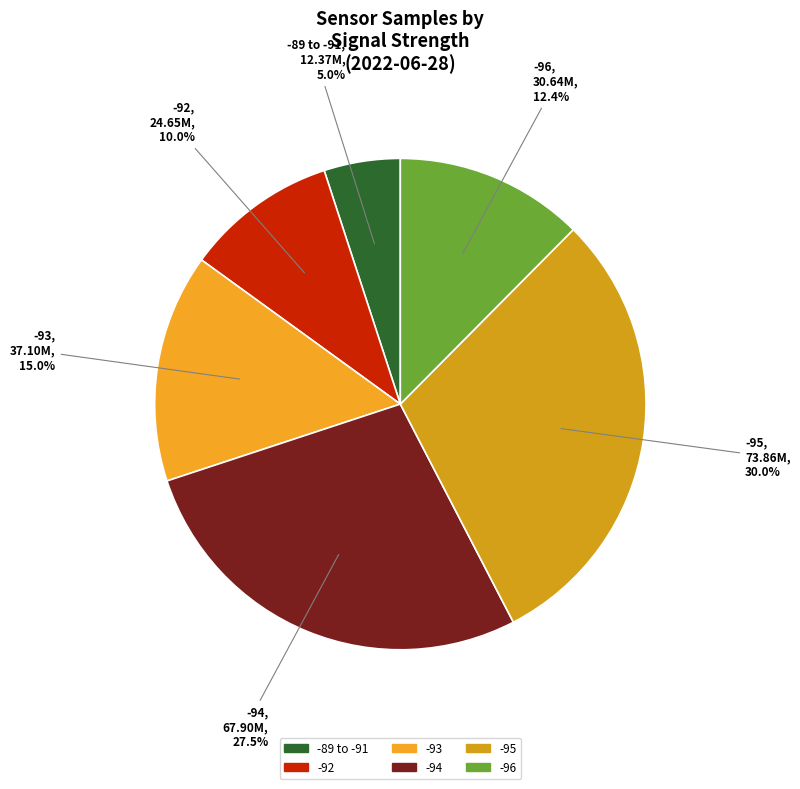

Count the number of slices in the pie.

6